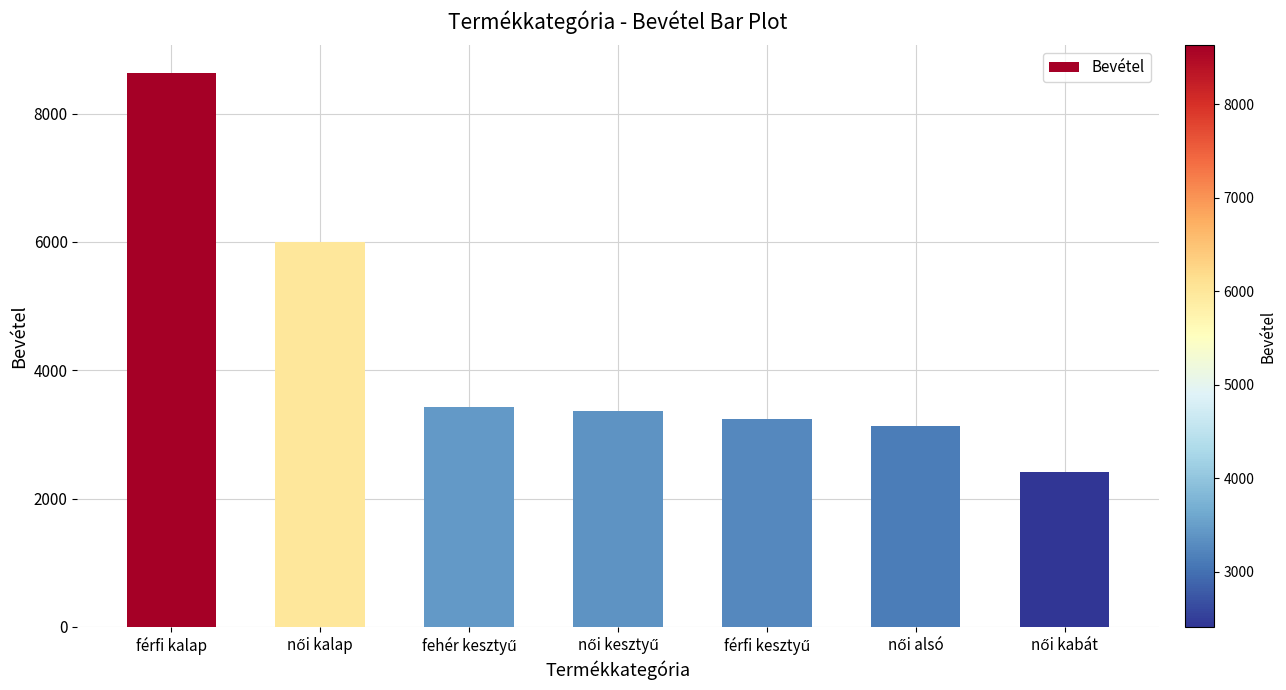

At which category does the chart reach its peak across all series?

férfi kalap